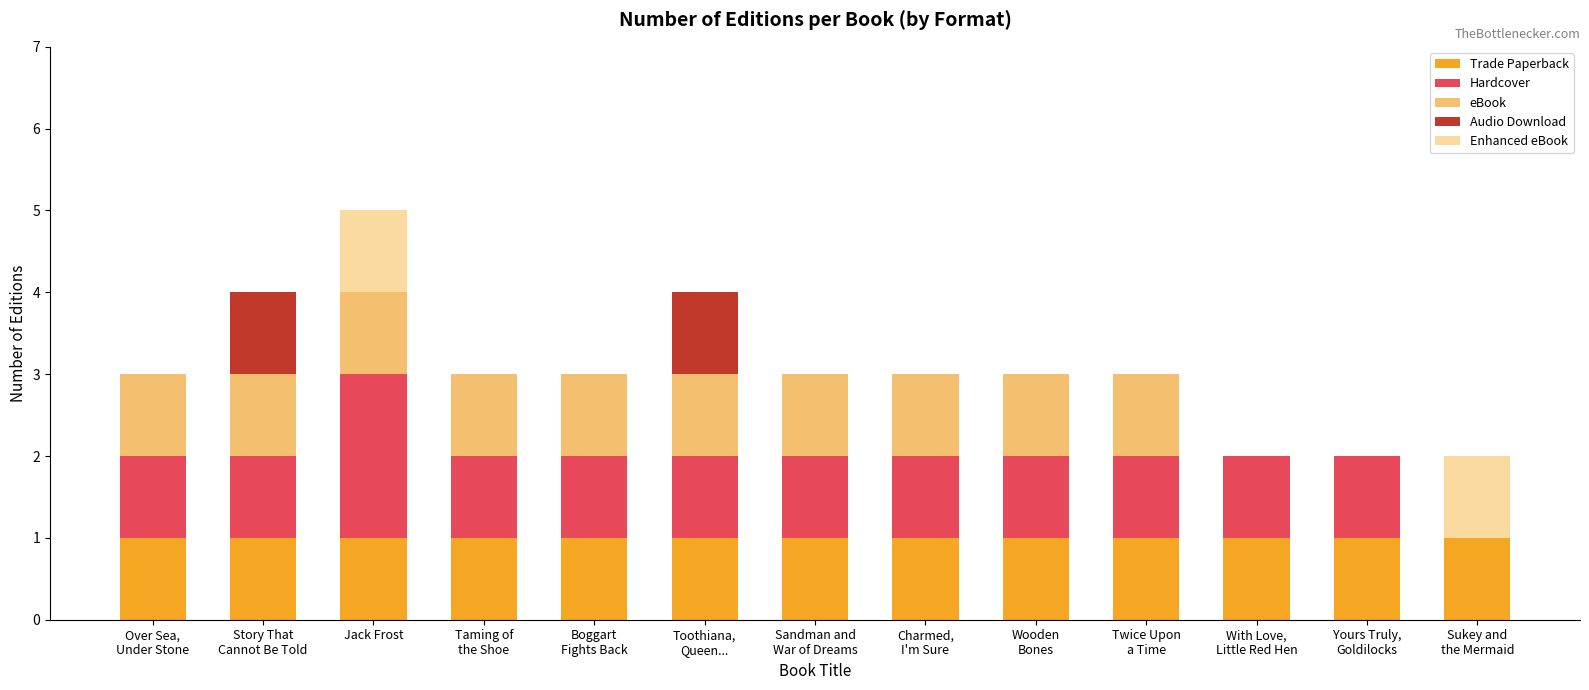

At which category is the sum across all series the highest?

Jack Frost